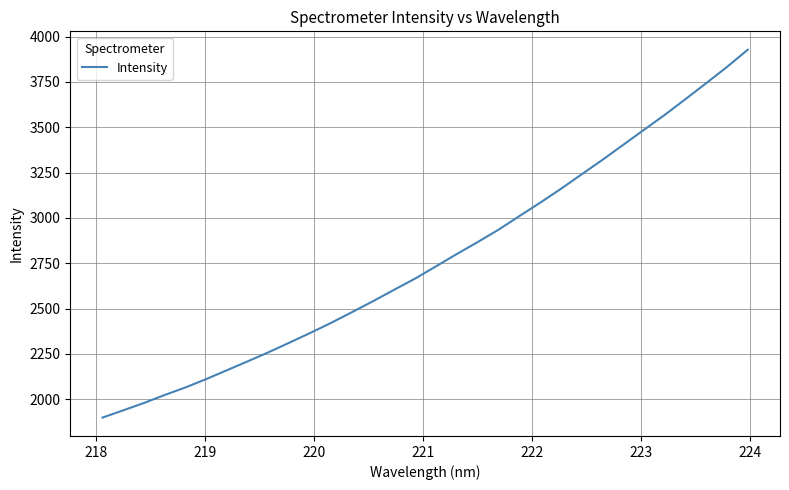

What is the minimum value shown in the chart?

1899.0